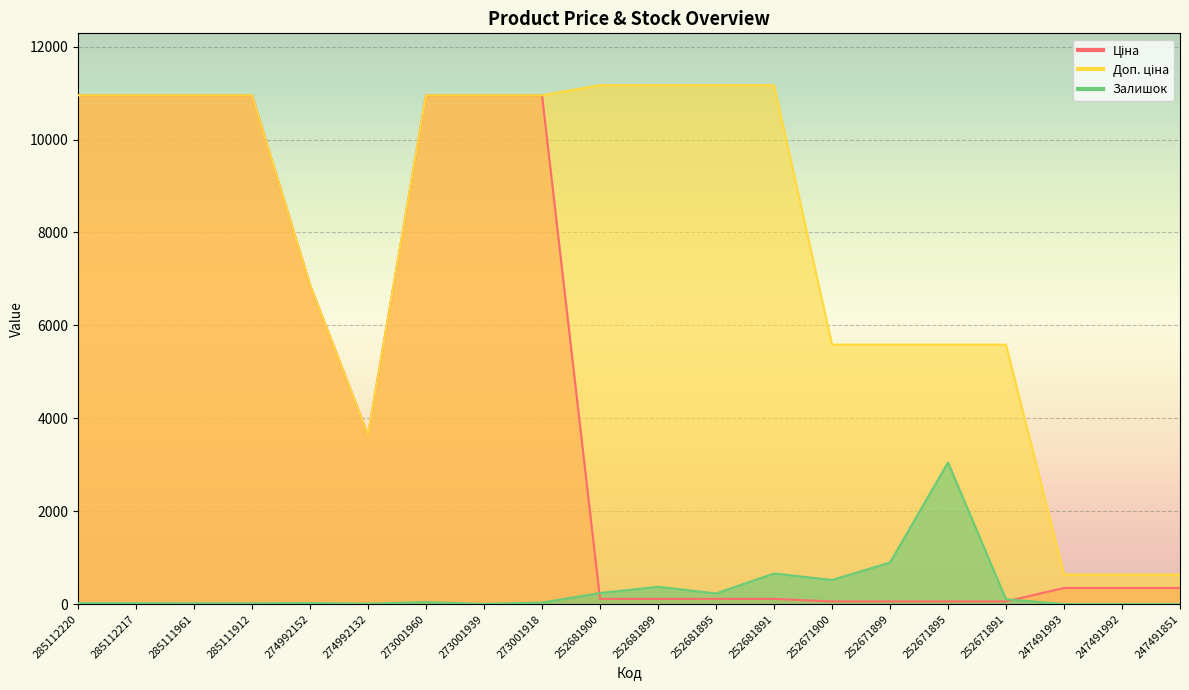

The value of Доп. ціна at 274992132 is 3641.0. True or false?

True